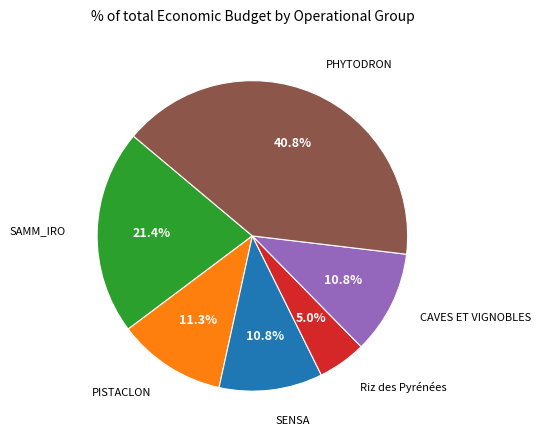

Is there a majority slice in this chart?

No